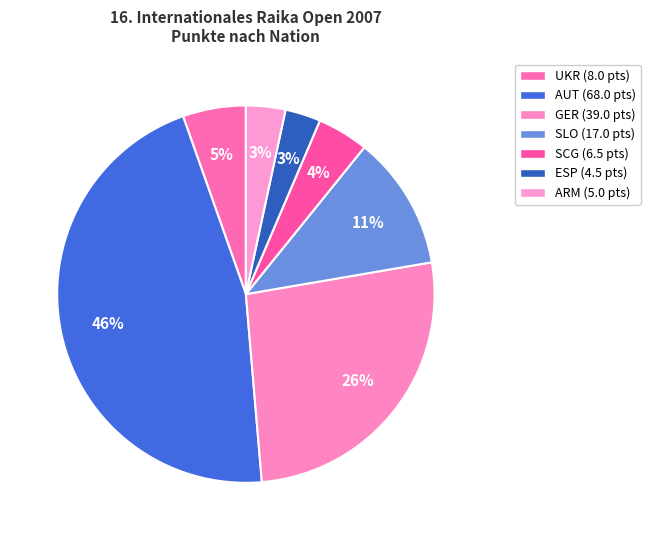

Does any single category account for the majority?

No